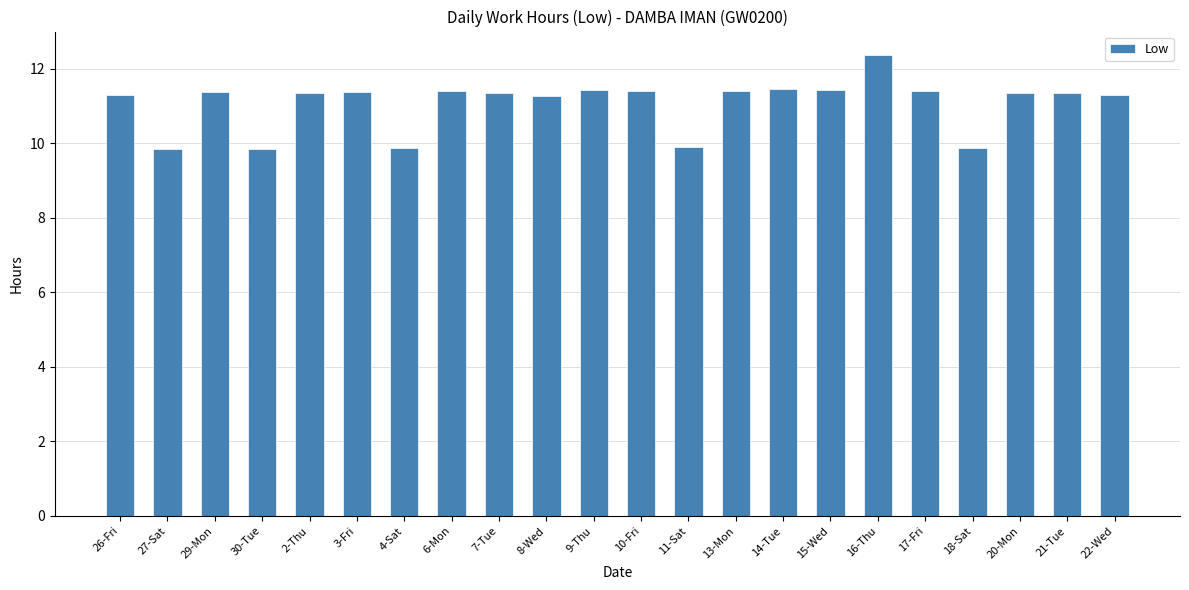

At which category does the chart reach its peak across all series?

16-Thu